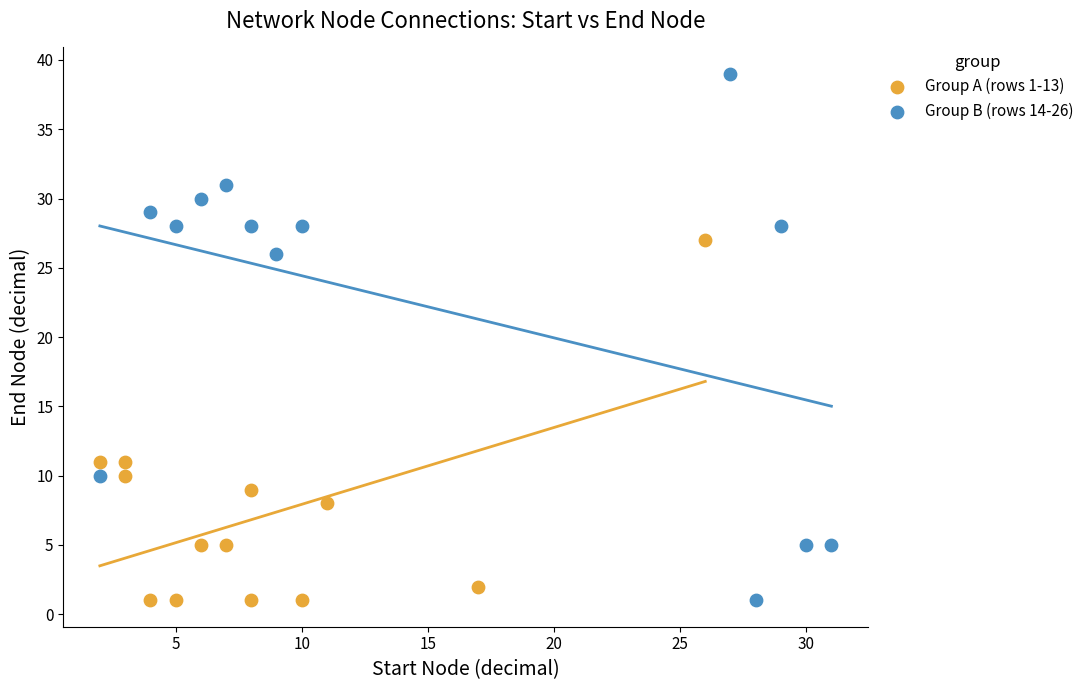

Which series reaches the maximum Y coordinate?

Group B (rows 14-26)